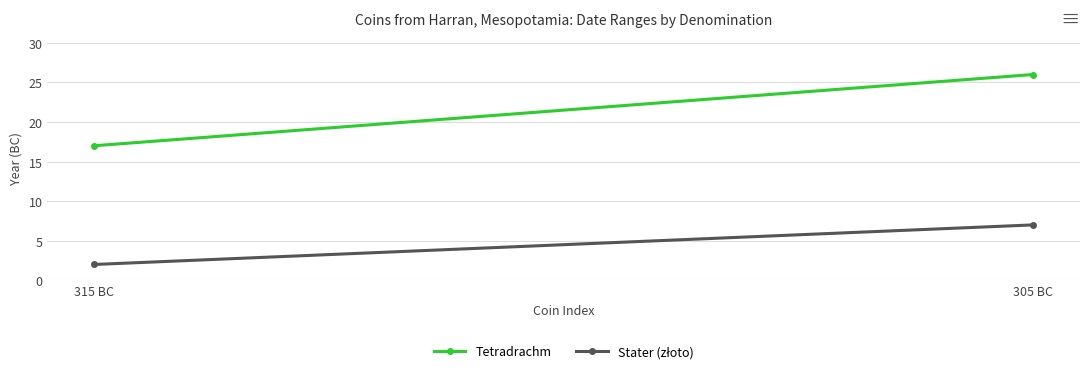

Reading left to right, list all the values displayed in this chart.

Tetradrachm: 315 BC=17	305 BC=26
Stater (złoto): 315 BC=2	305 BC=7